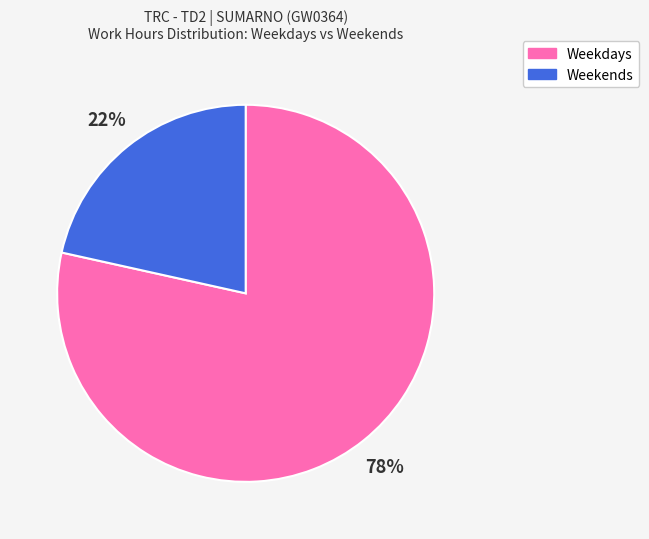

To the nearest percent, what is the average slice percentage?

50%